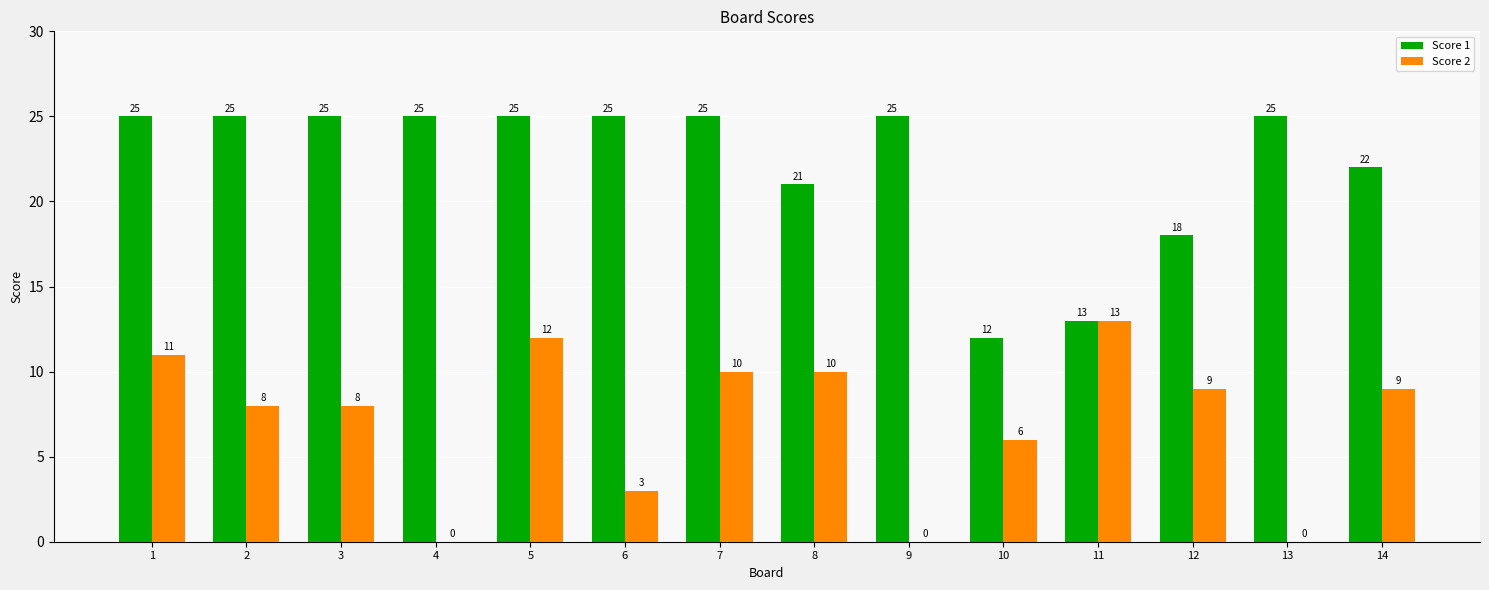

Between 3 and 4, which series saw the biggest shift?

Score 2